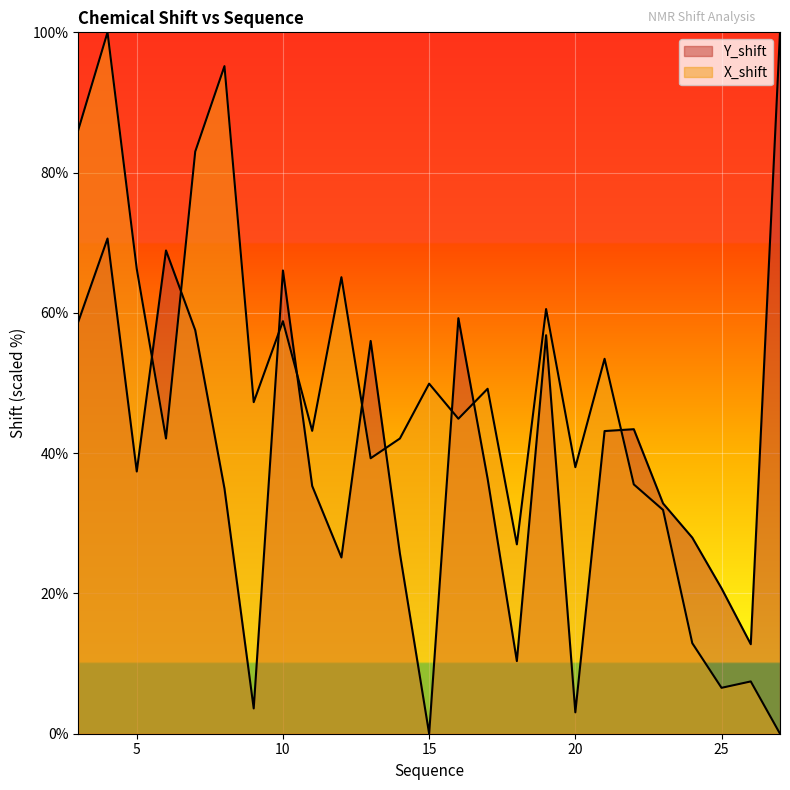

How many values in X_shift are above zero?

24